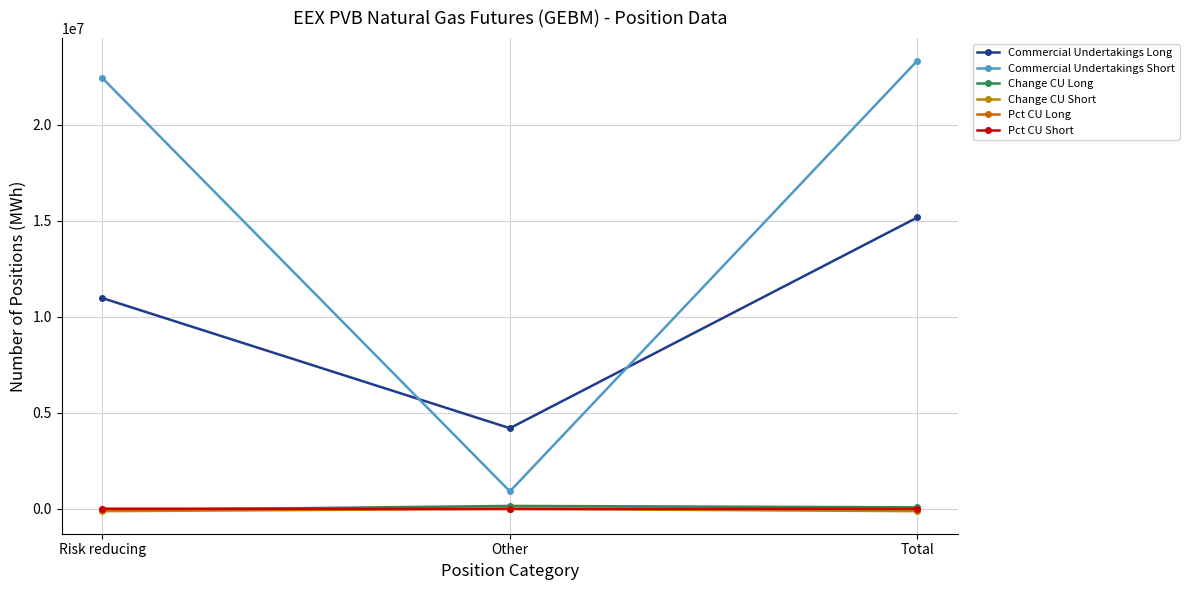

What is the sum of the Pct CU Long values at Total and Other?

71.4